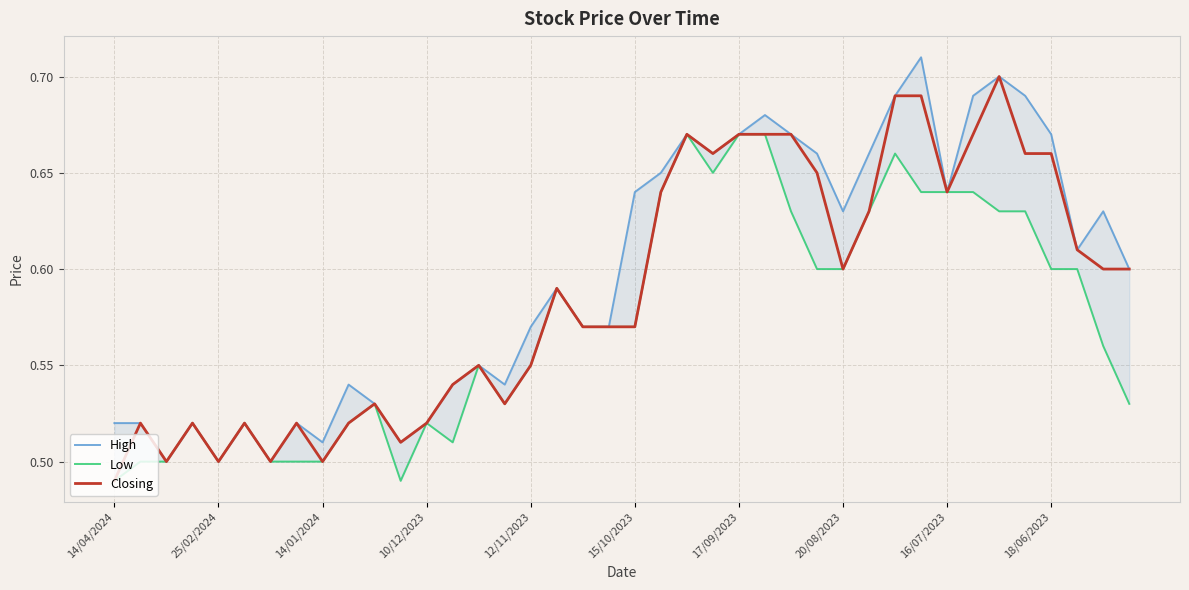

Rank the series by their maximum value, from lowest to highest.

Low, Closing, High